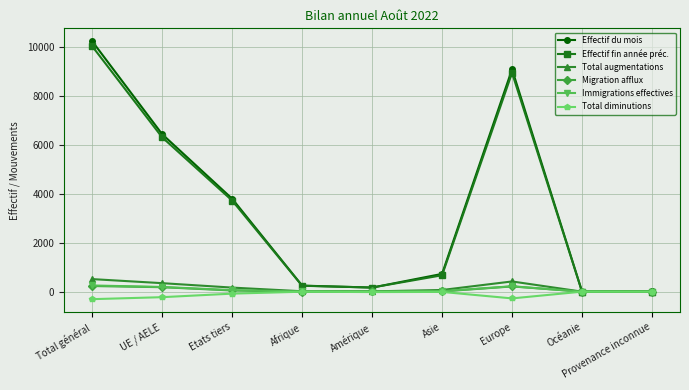

Which series has the widest spread of values?

Effectif du mois